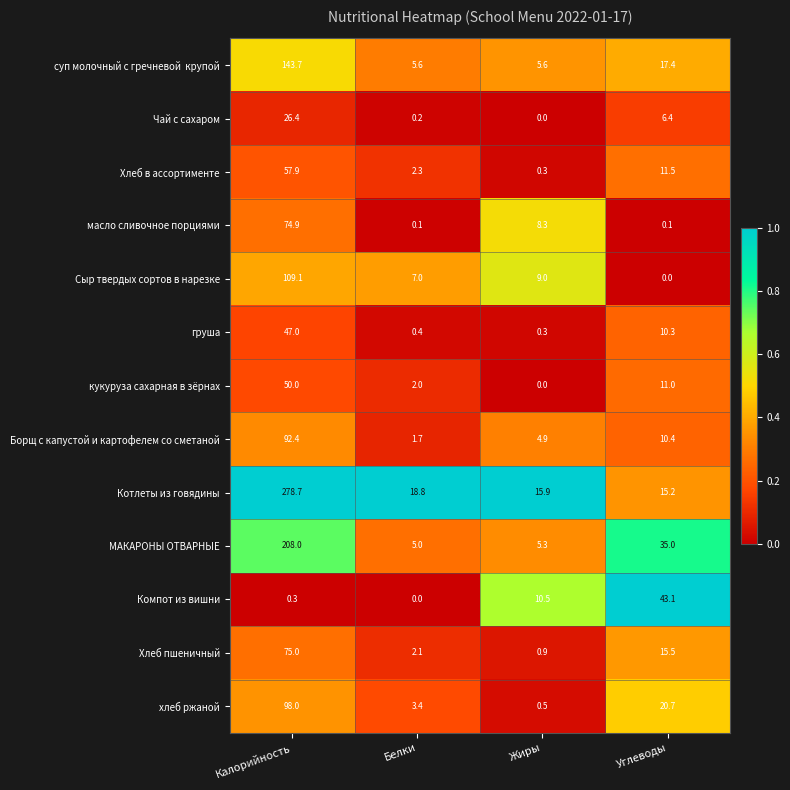

Rank the categories by груша value from lowest to highest.

Жиры, Белки, Углеводы, Калорийность